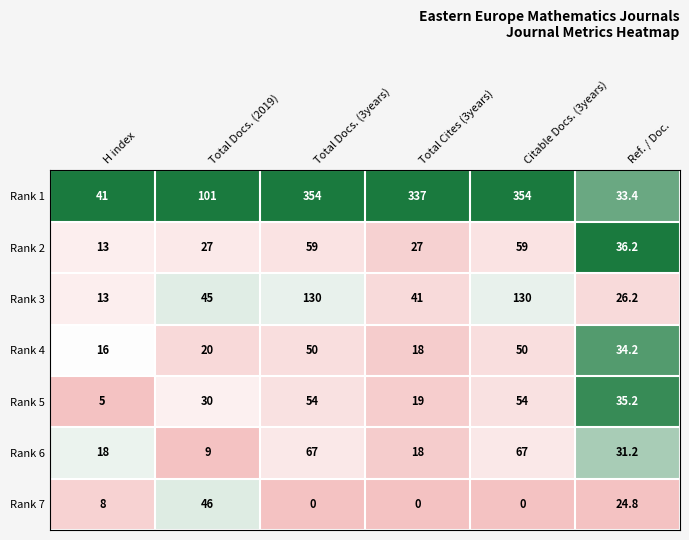

What value does the Rank 5 series have at Total Cites (3years)?

19.0